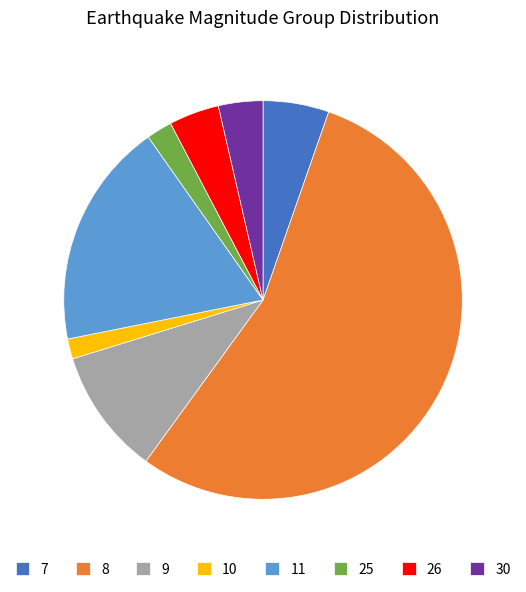

Is it true that 7 is 5% of the pie?

True